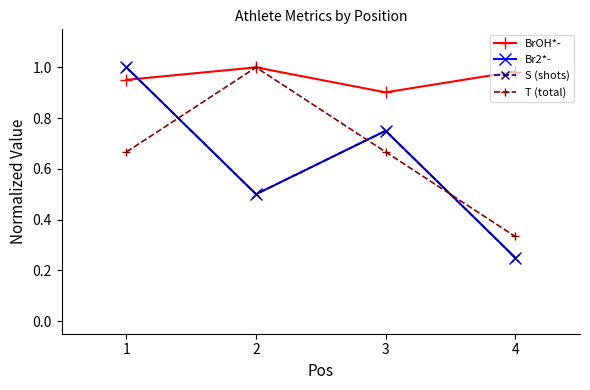

Is this an area chart (filled region under the line)?

No